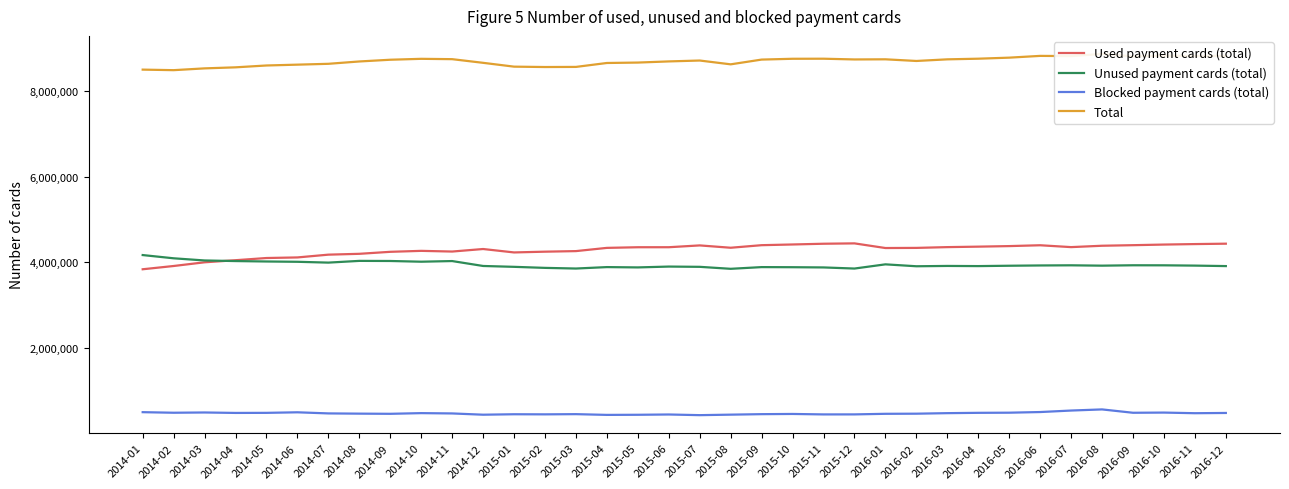

Reading right to left, extract all data points from this chart.

Used payment cards (total): 4433927	4424704	4413327	4398873	4385699	4353754	4397146	4377599	4364667	4353588	4335492	4332390	4441122	4432710	4415377	4398831	4338952	4393558	4351179	4350712	4335963	4260522	4247165	4229408	4309282	4250217	4266326	4243834	4197152	4177537	4112641	4099052	4047703	3998938	3912476	3836223
Unused payment cards (total): 3910471	3921612	3928433	3929420	3920372	3928567	3925078	3918512	3910281	3913926	3906412	3951033	3852949	3878924	3884162	3886560	3846770	3892978	3899077	3879402	3886894	3853338	3868610	3892960	3913019	4027993	4012706	4029659	4032029	3991566	4010796	4017826	4027792	4041785	4092450	4168119
Blocked payment cards (total): 478422	472655	487271	482990	561363	534914	499871	484770	481502	473928	461489	458740	444922	444458	455159	450384	439013	427199	442764	436006	433337	450612	446016	448216	437729	467318	474470	458643	462518	467955	493863	481021	479192	489650	483584	496879
Total: 8822820	8818971	8829031	8811283	8867434	8817235	8822095	8780881	8756450	8741442	8703393	8742163	8738993	8756092	8754698	8735775	8624735	8713735	8693020	8666120	8656194	8564472	8561791	8570584	8660030	8745528	8753502	8732136	8691699	8637058	8617300	8597899	8554687	8530373	8488510	8501221